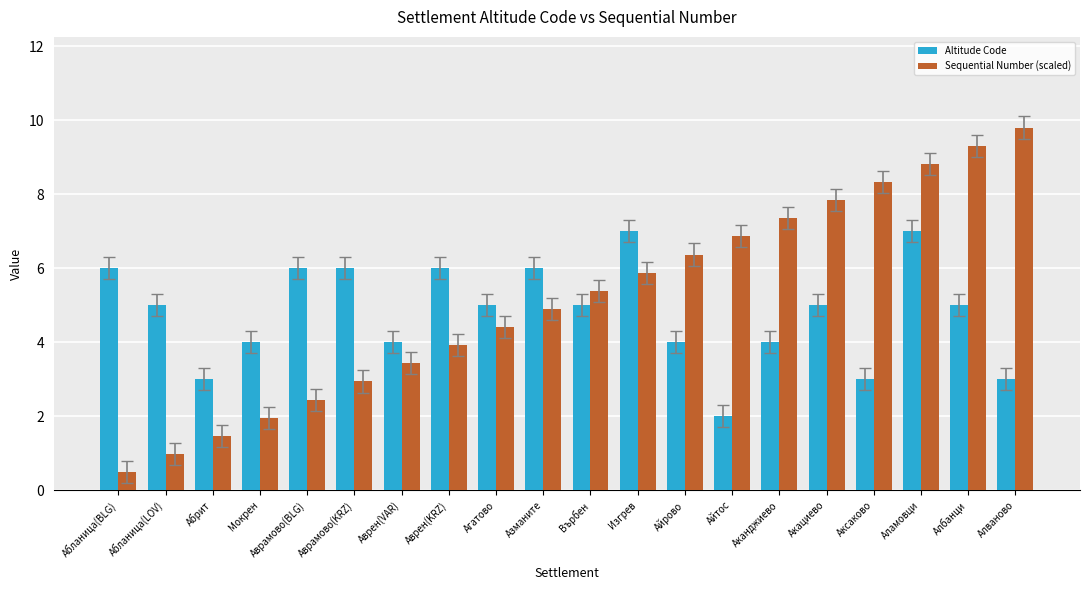

At which label does Altitude Code reach its minimum?

Айтос